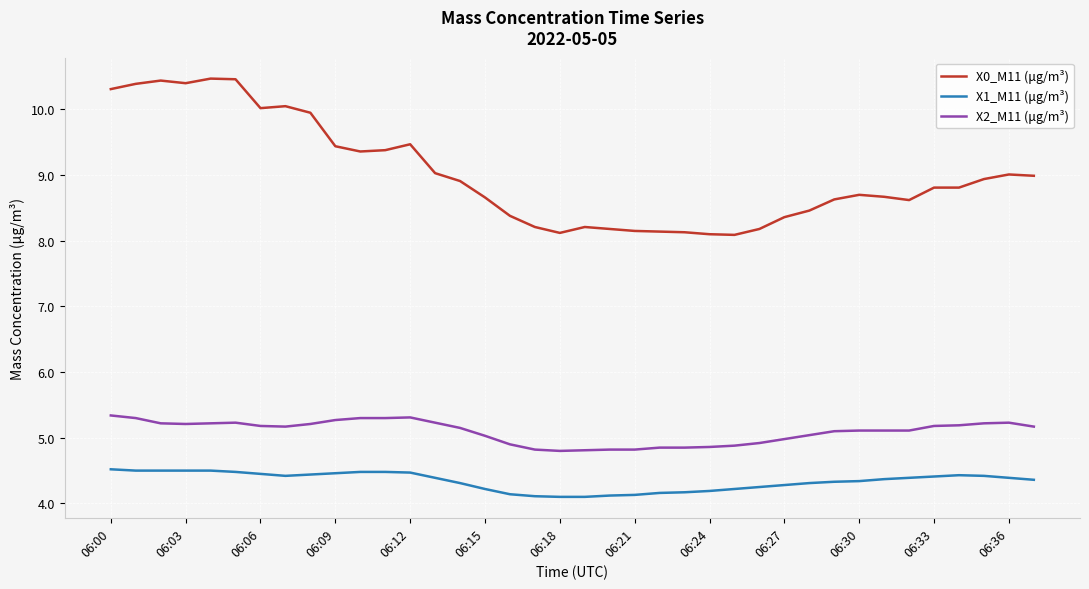

True or false: X1_M11 (μg/m³) and X2_M11 (μg/m³) cross at least once.

False